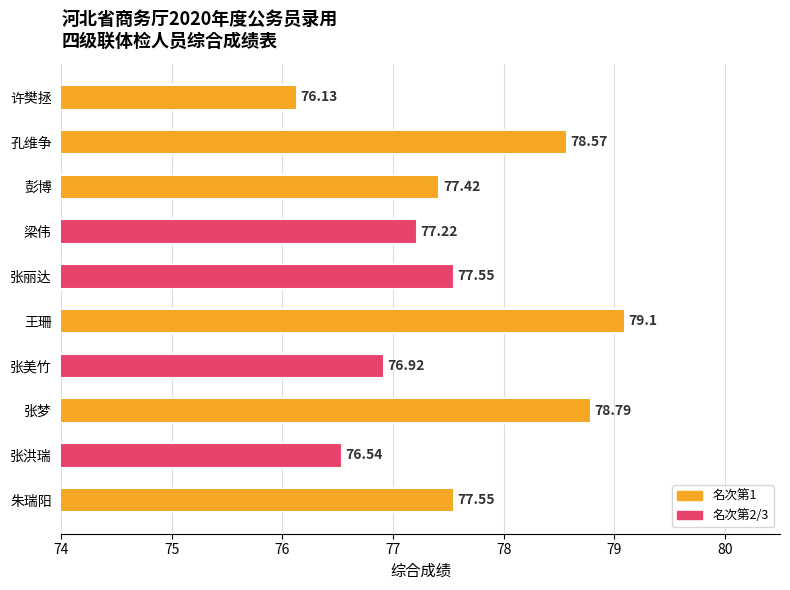

Between 张梦 and 张丽达, which is larger?

张梦